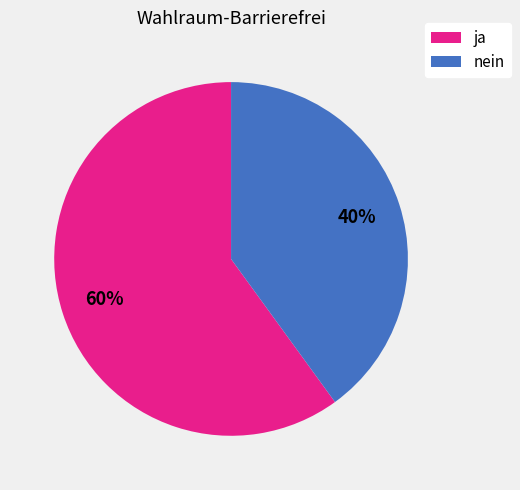

Combined, do ja and nein account for over 50%?

Yes